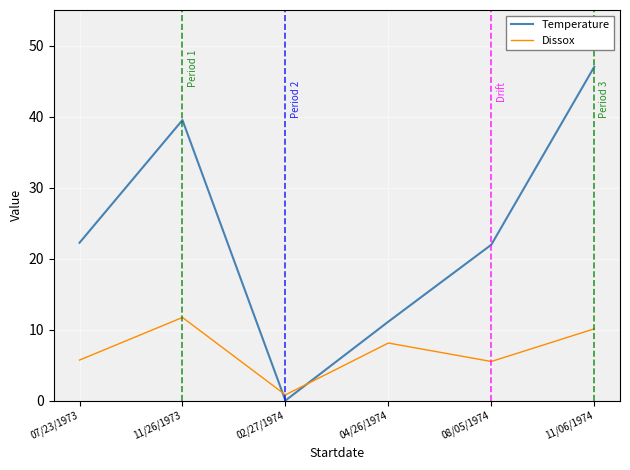

What is the spread (max minus min) of values at 11/26/1973?

27.8